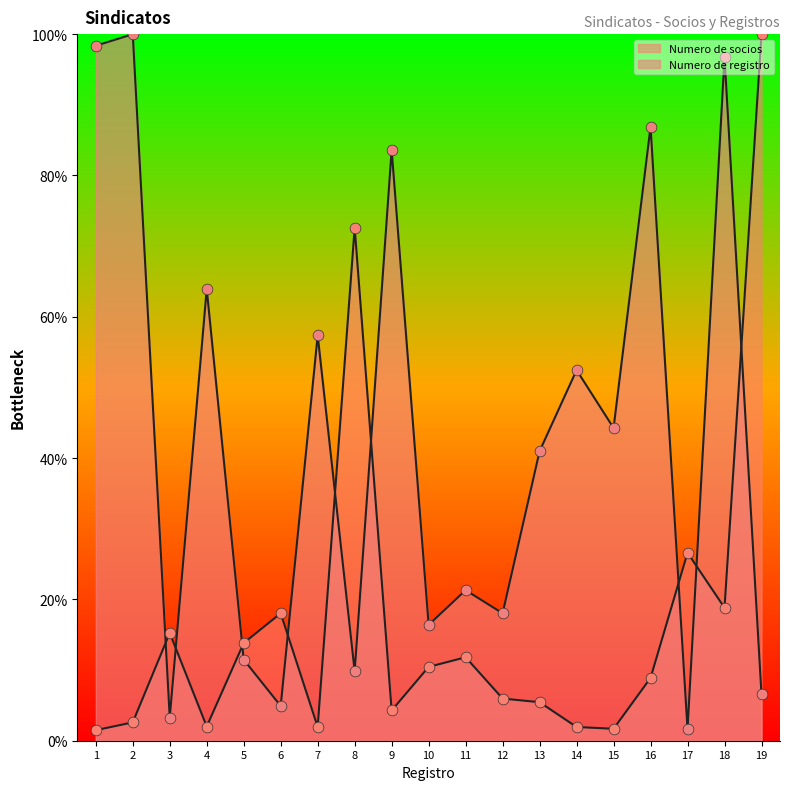

What is the total value across all series at 2?

102.6